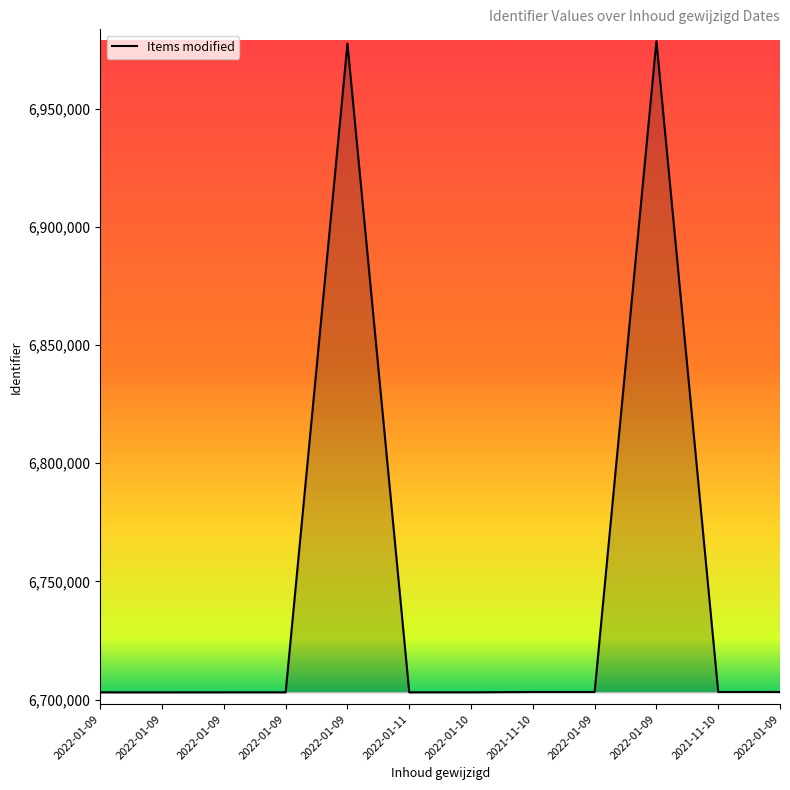

Reading right to left, what are all the values shown in this chart?

6703249	6703247	6978608	6703245	6703243	6703098	6703096	6977551	6703093	6703091	6703089	6703087